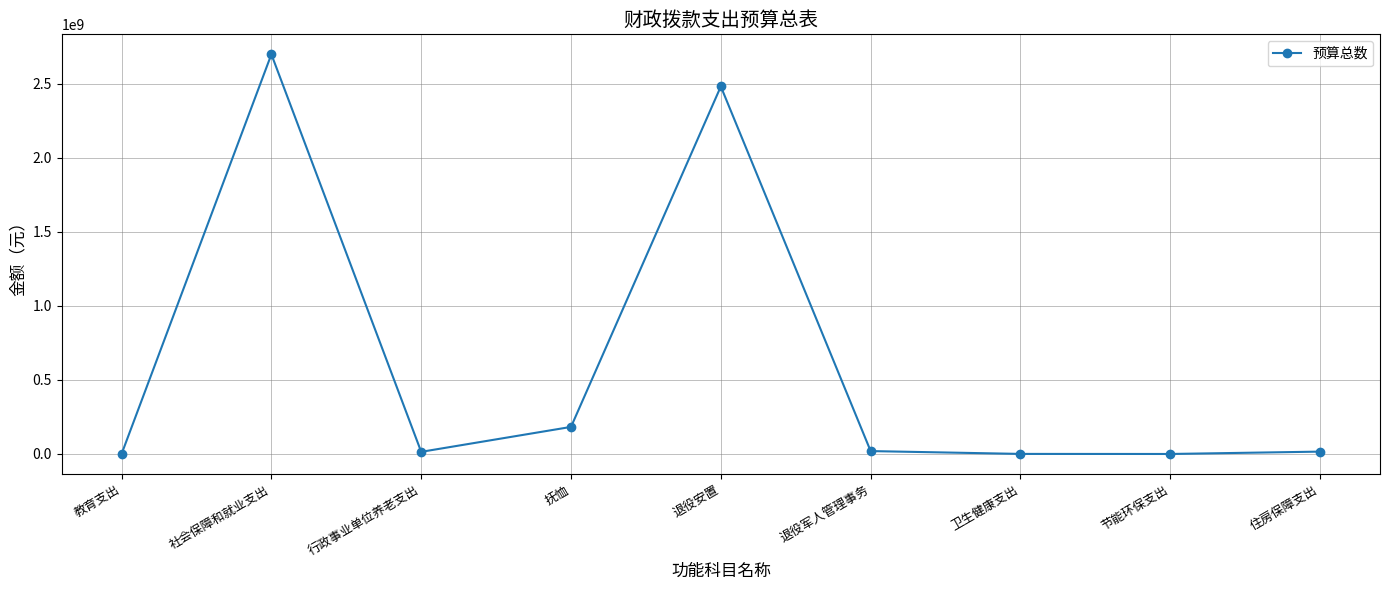

What is the greatest value displayed?

2699052789.2